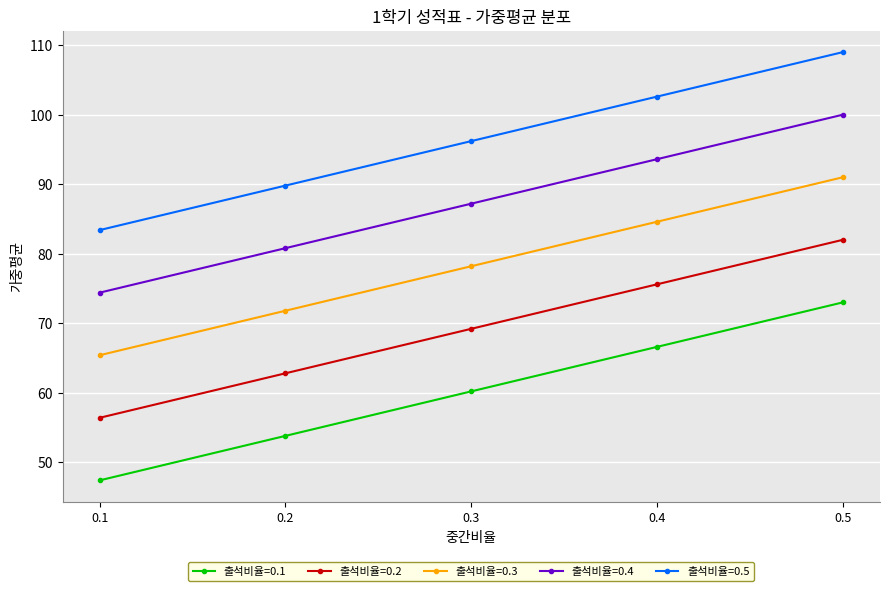

How many lines are shown in the chart?

5